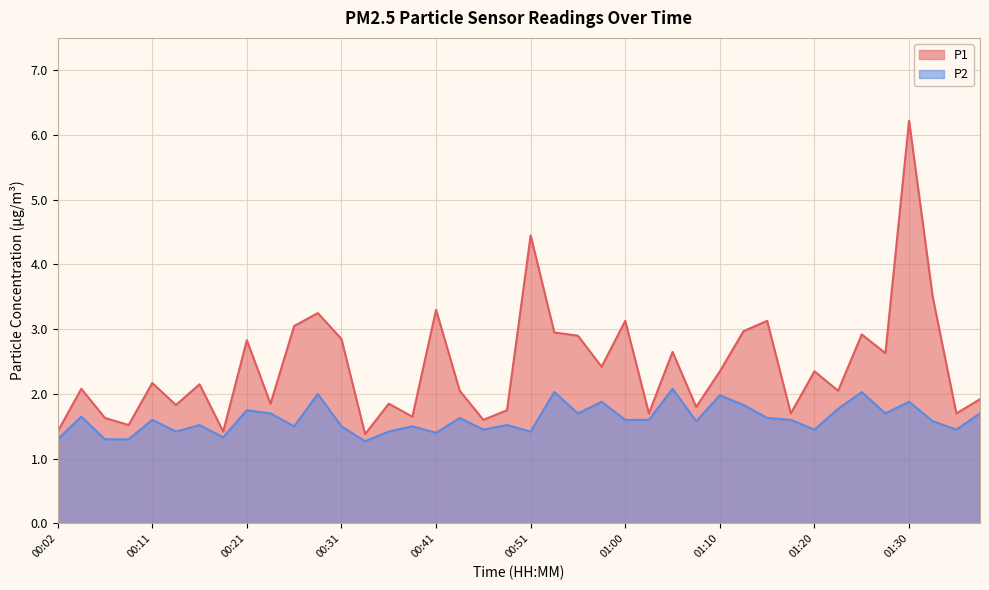

What are all the series names shown in the legend?

P1, P2